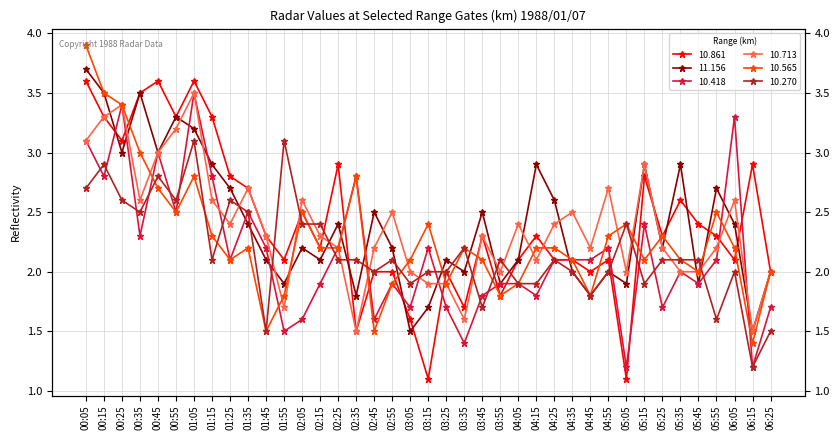

At which label is 10.270 closest to 2?

02:45